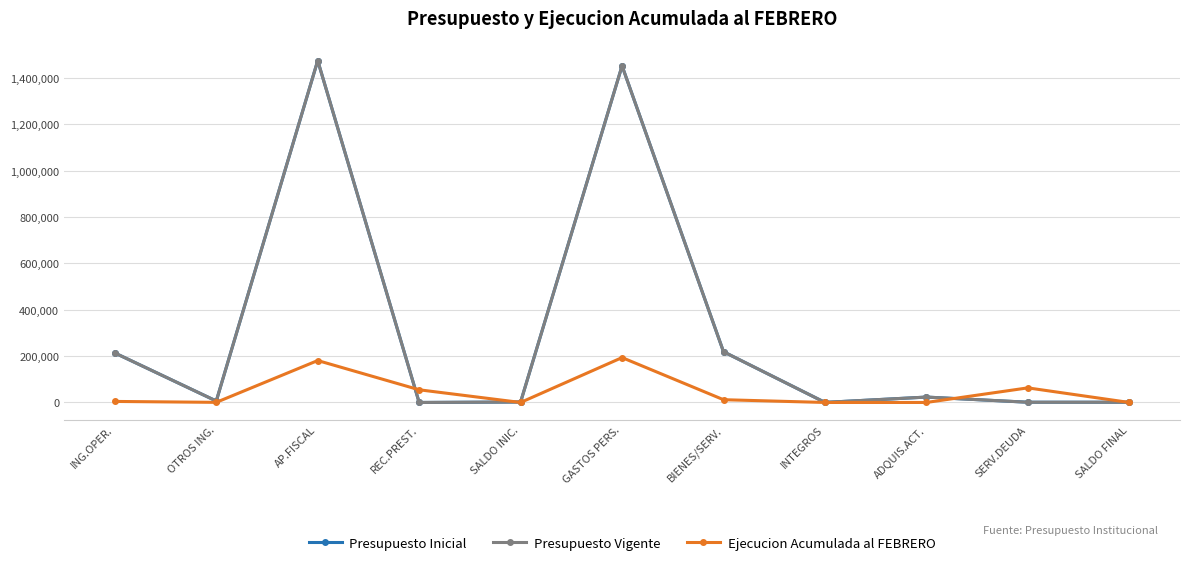

At which label does Presupuesto Vigente first exceed 6234?

ING.OPER.